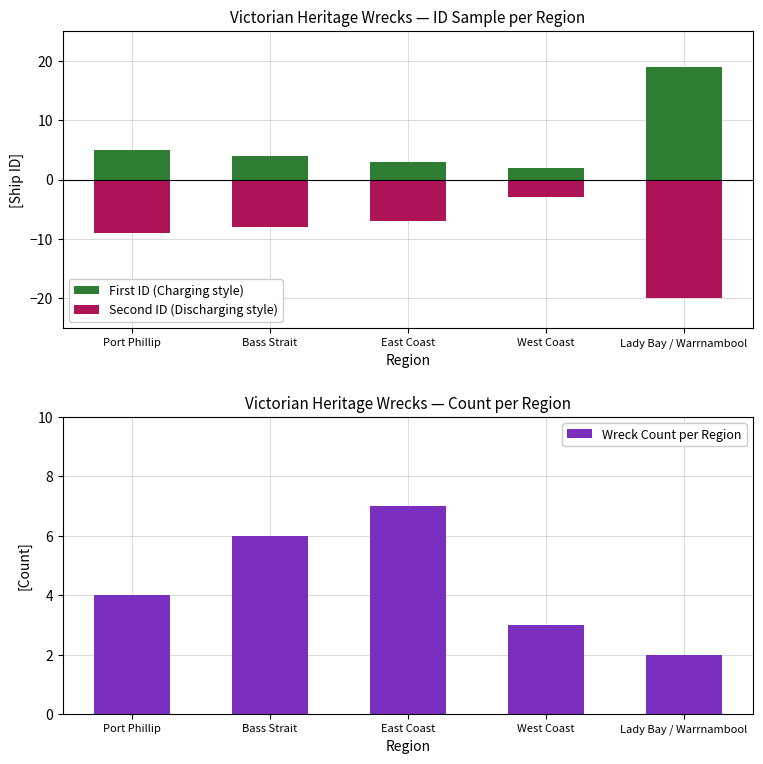

How many data points in Second ID (Discharging style) are above -8?

2